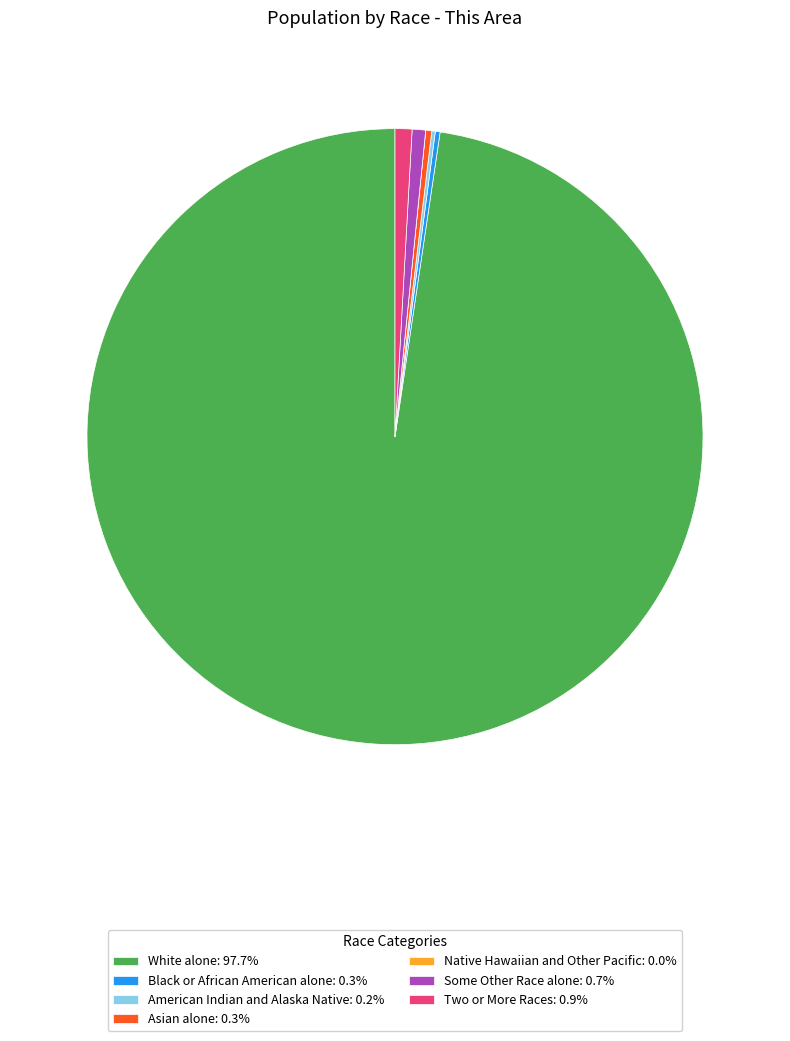

Is the sum of White alone: 97.7% and Two or More Races: 0.9% greater than half?

Yes